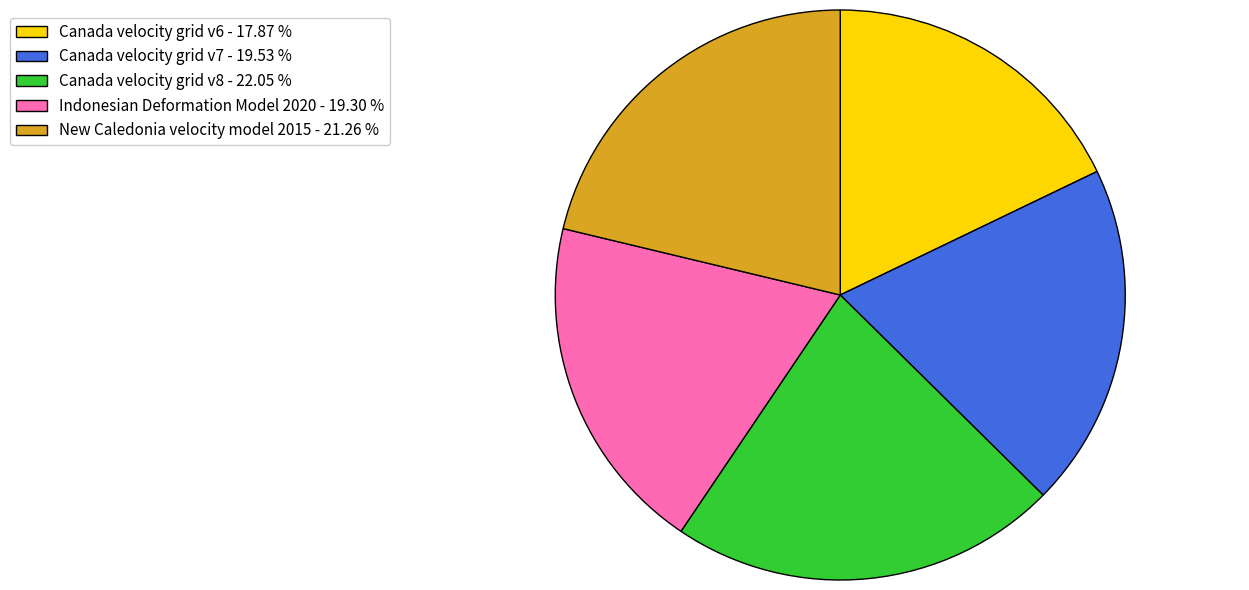

True or false: Canada velocity grid v8 accounts for 22% of the total.

True